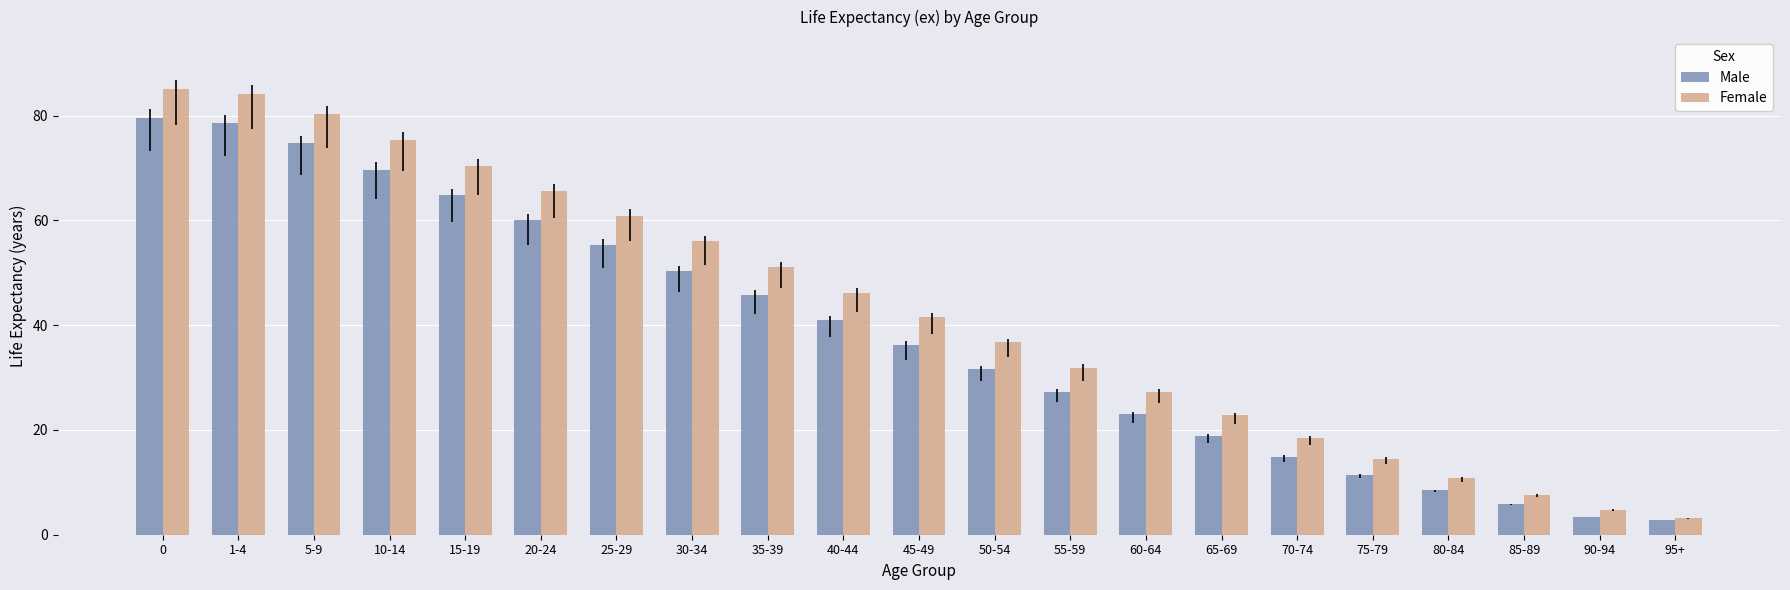

What value does the Male series have at 1-4?

78.6